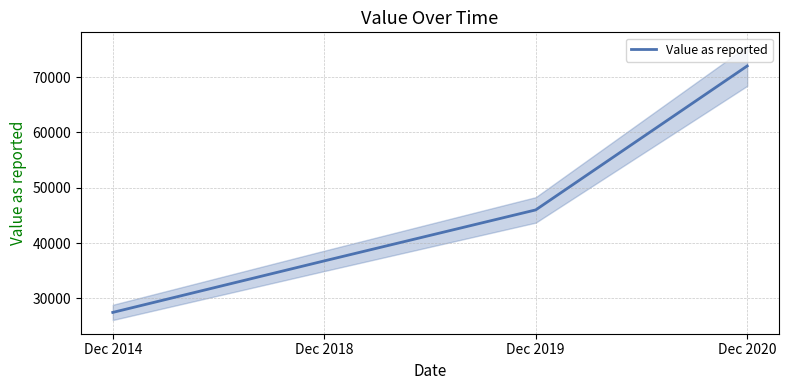

Between Dec 2018 and Dec 2019, which is larger?

Dec 2019